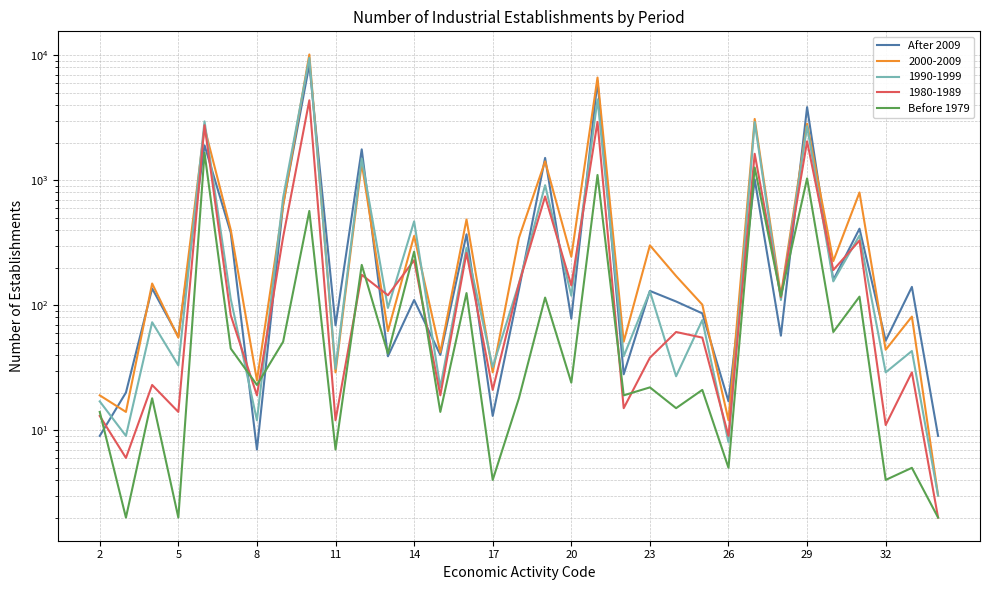

How many data points in Before 1979 are above 23?

16